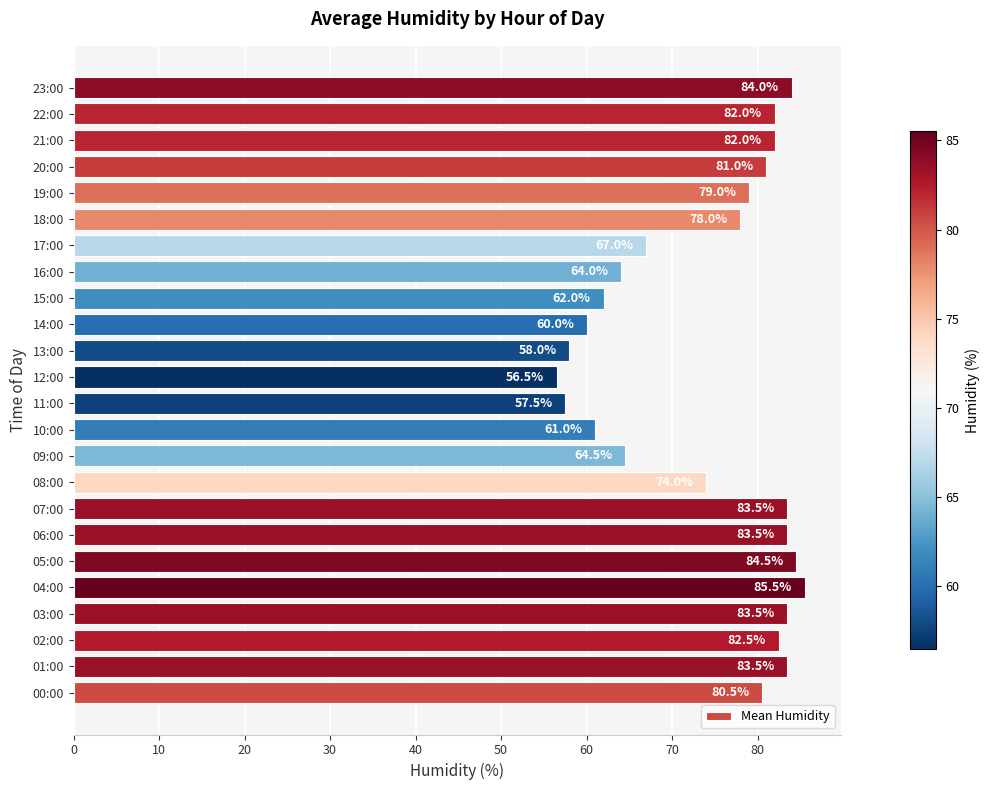

Which label corresponds to the smallest value in the chart?

12:00